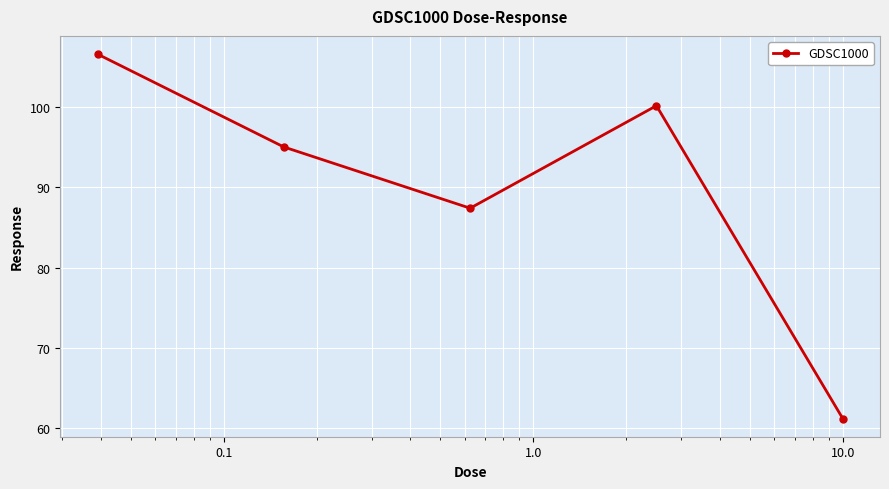

Reading left to right, extract all data points from this chart.

106.6	95.0	87.4	100.1	61.2